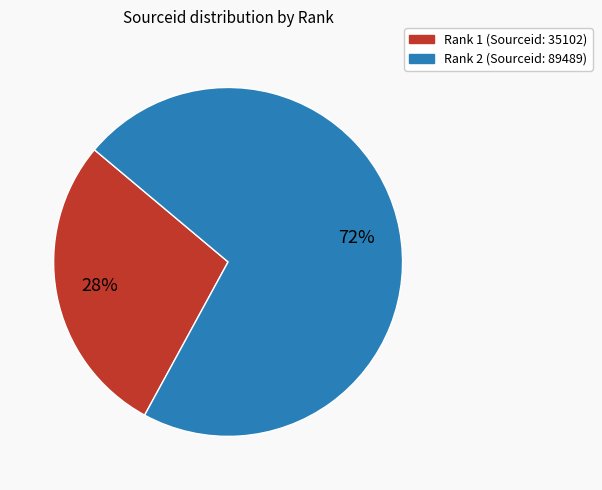

To the nearest percent, what is the difference between the largest and smallest slice percentages?

44%